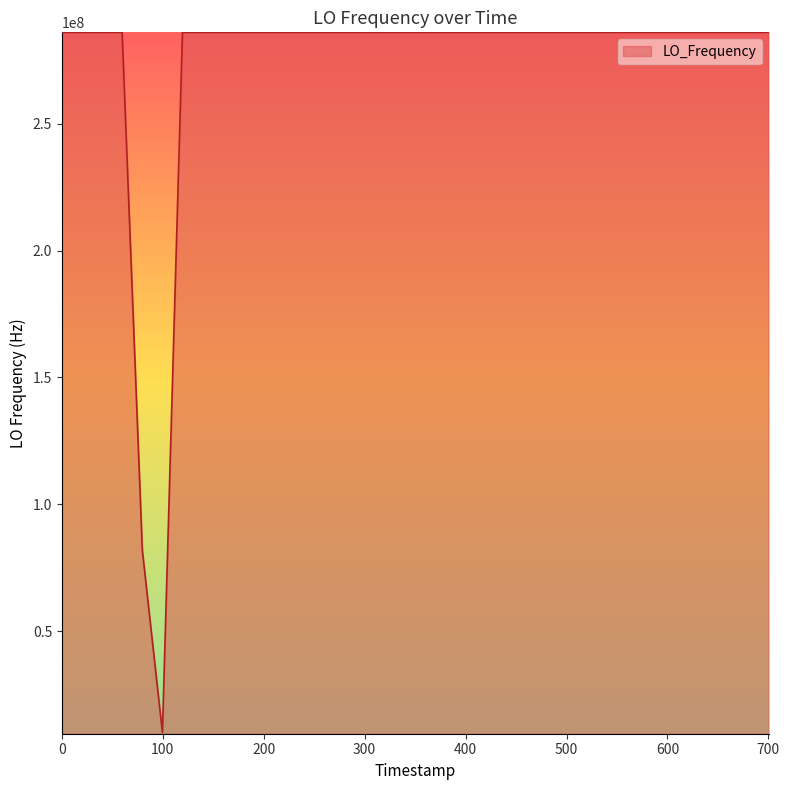

What is the difference between the maximum and minimum values?

276047029.6